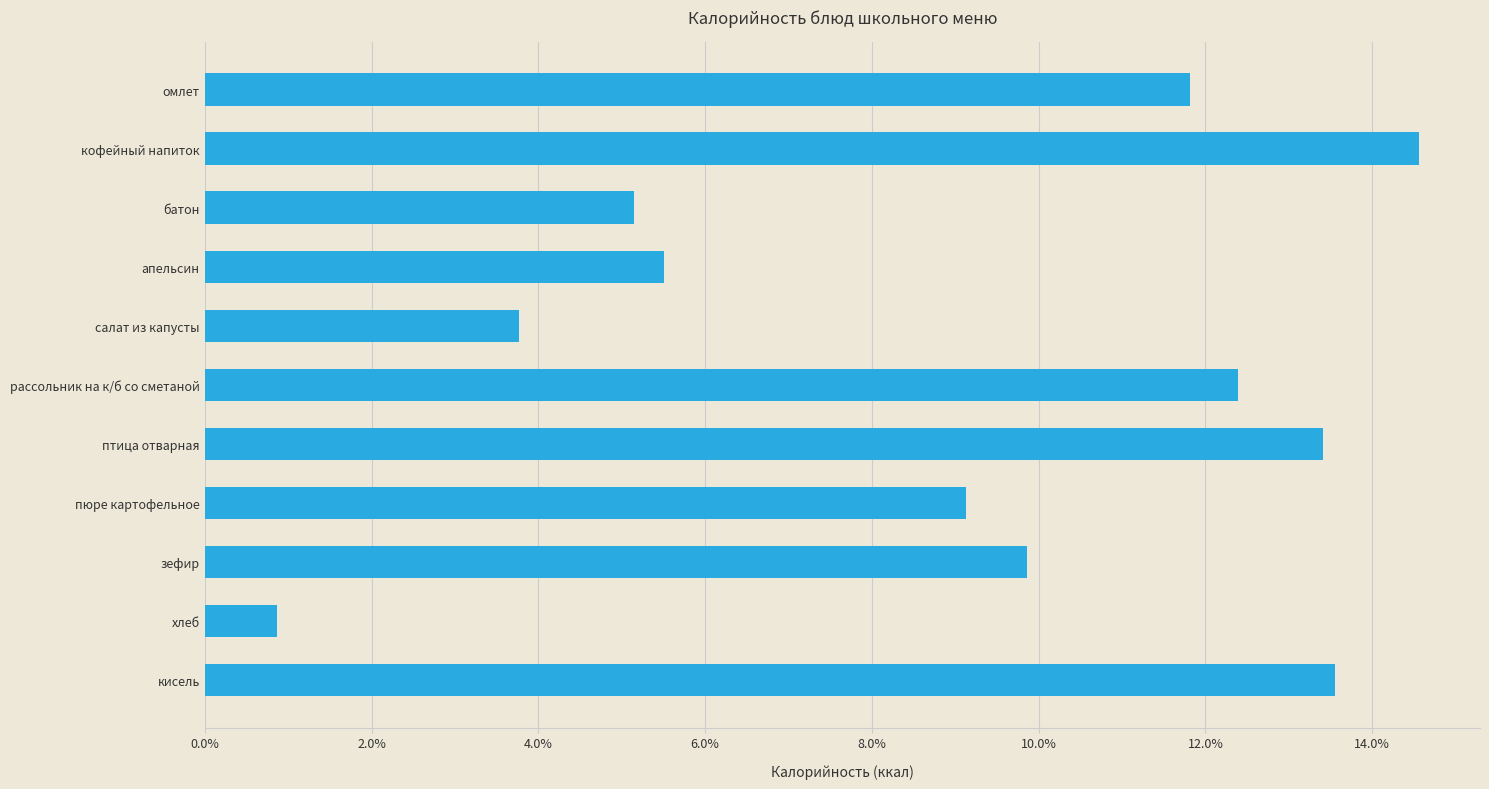

List the labels in order of value, largest first.

кофейный напиток, кисель, птица отварная, рассольник на к/б со сметаной, омлет, зефир, пюре картофельное, апельсин, батон, салат из капусты, хлеб